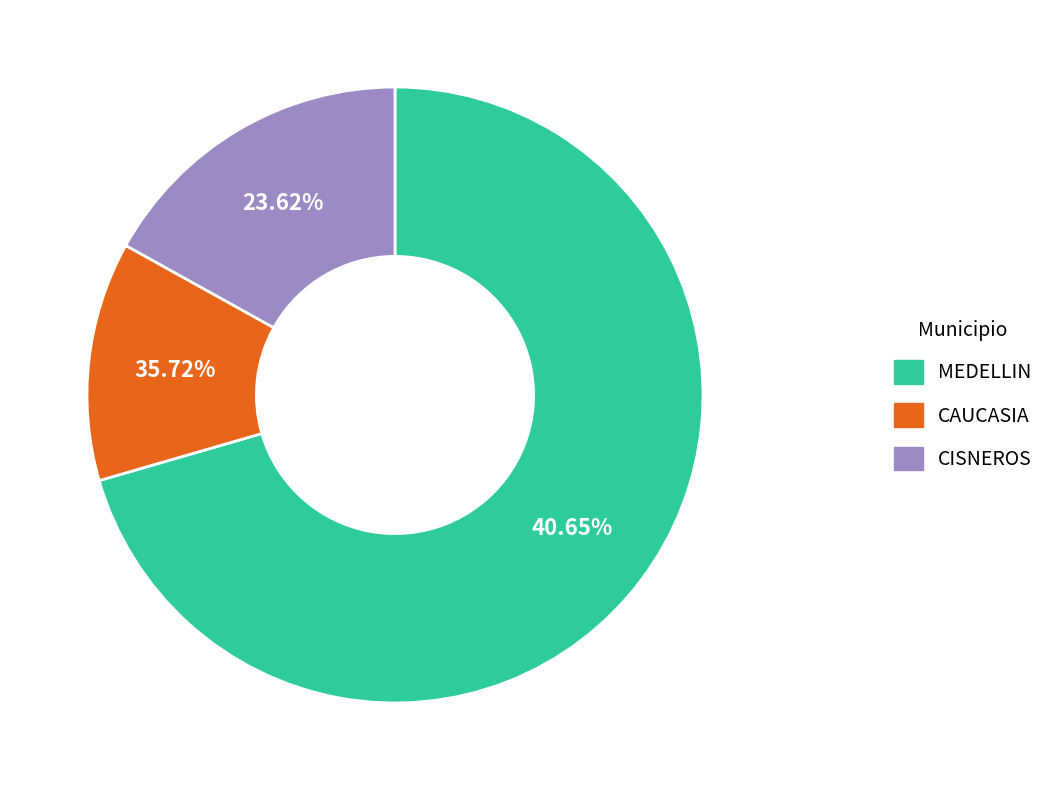

How many slices are in this pie chart?

3